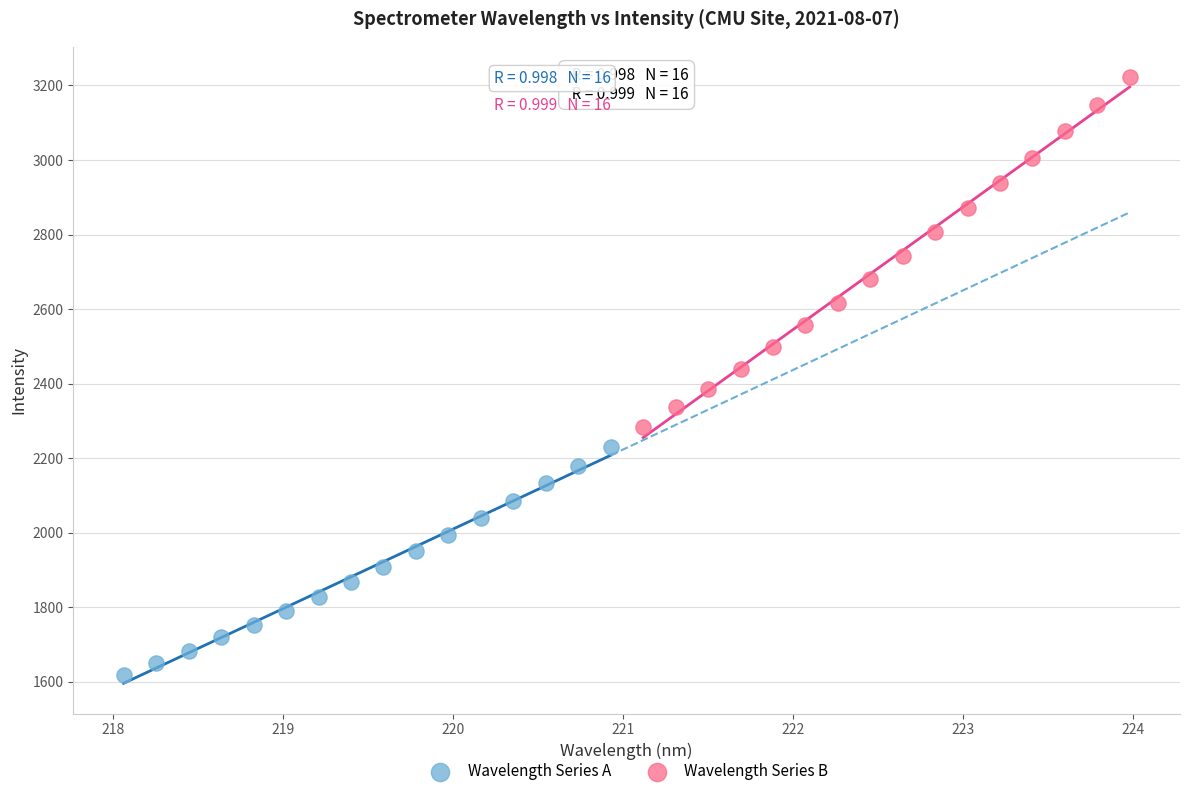

Which series contains the highest Y value?

Wavelength Series B